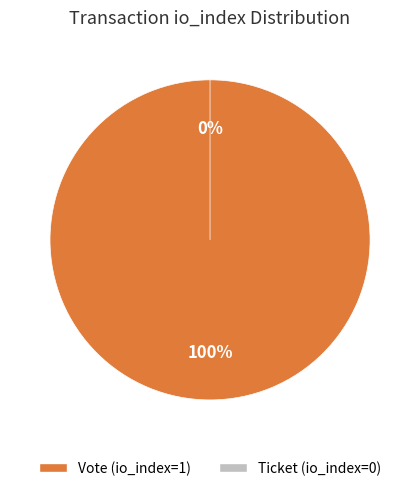

What percentage is the Vote (io_index=1) slice, to the nearest percent?

100%